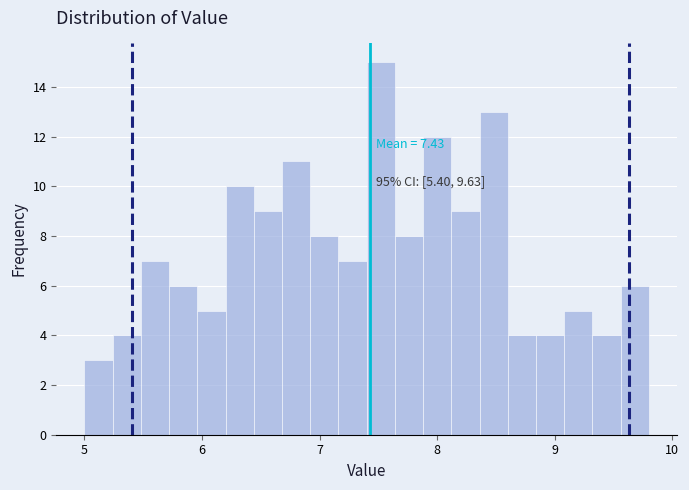

Around what value on the x-axis is the tallest bar? Give the approximate position of its centre, as read against the axis.

7.5